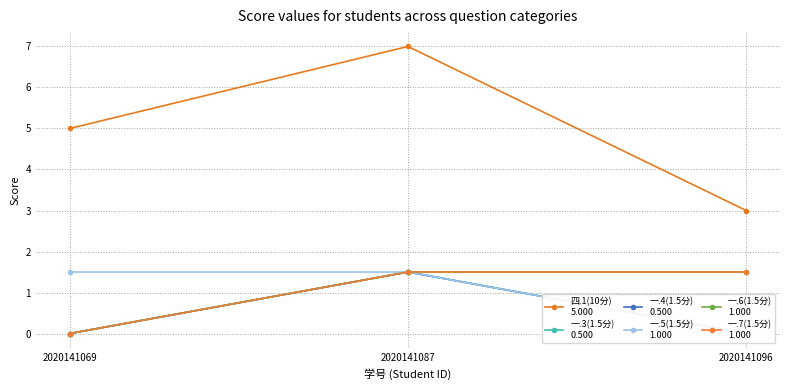

Which series has the largest total across all categories?

四.1(10分)
5.000